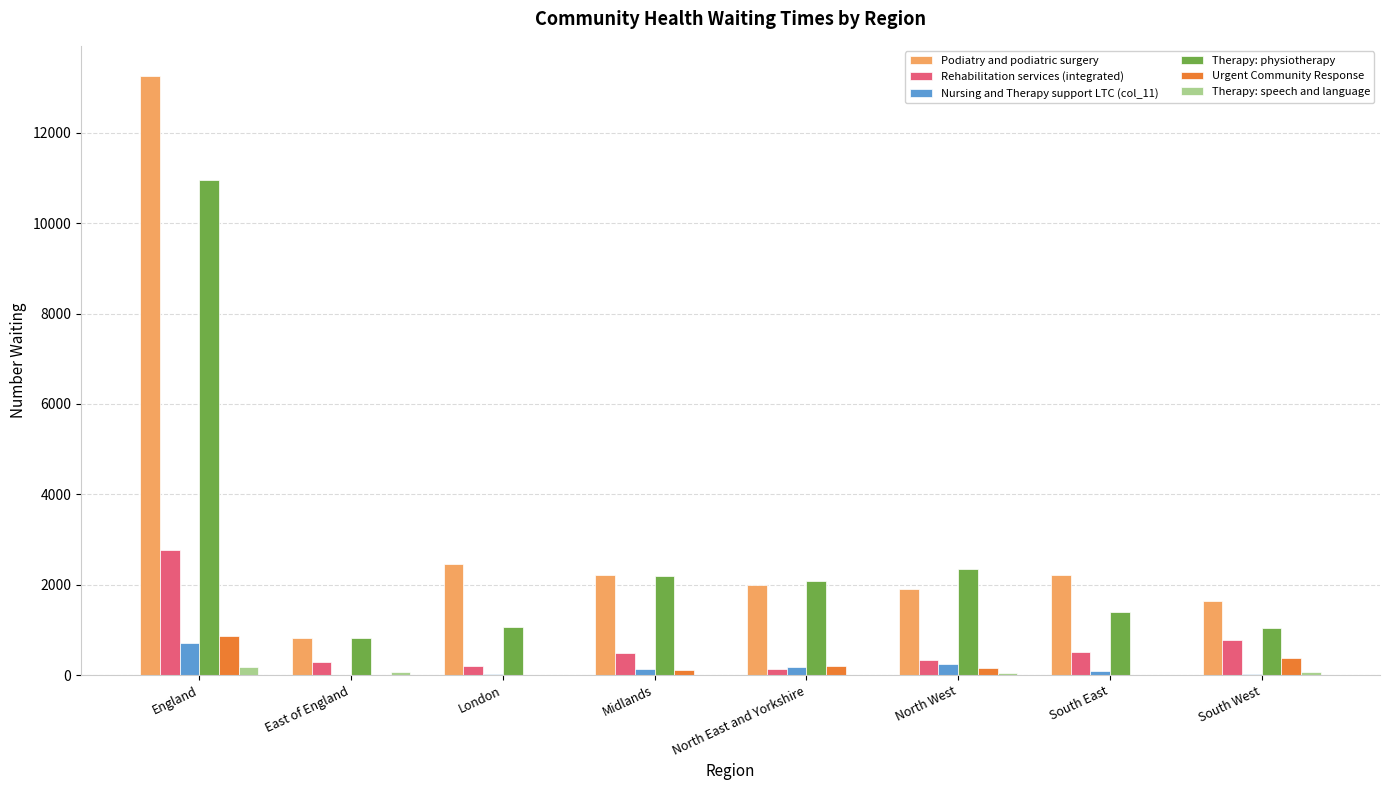

True or false: Podiatry and podiatric surgery has a value of 737 at Midlands.

False